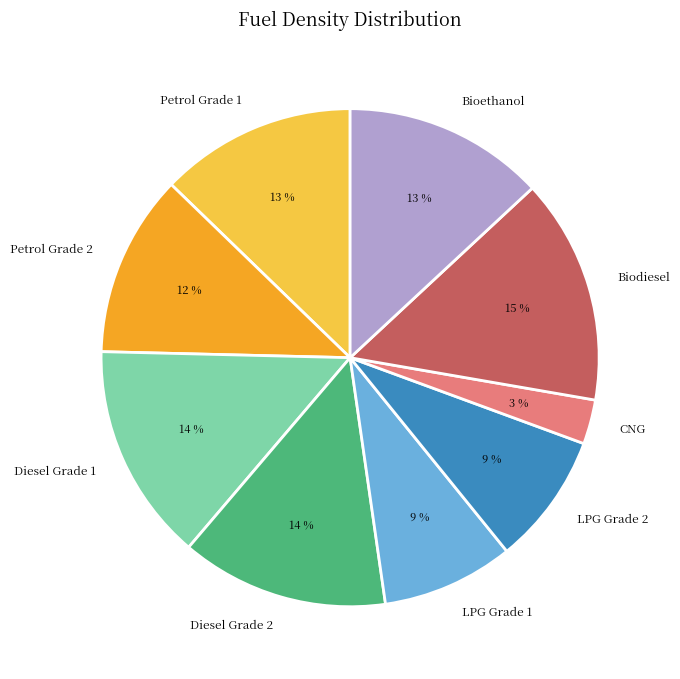

Between LPG Grade 2 and Petrol Grade 1, which is larger?

Petrol Grade 1